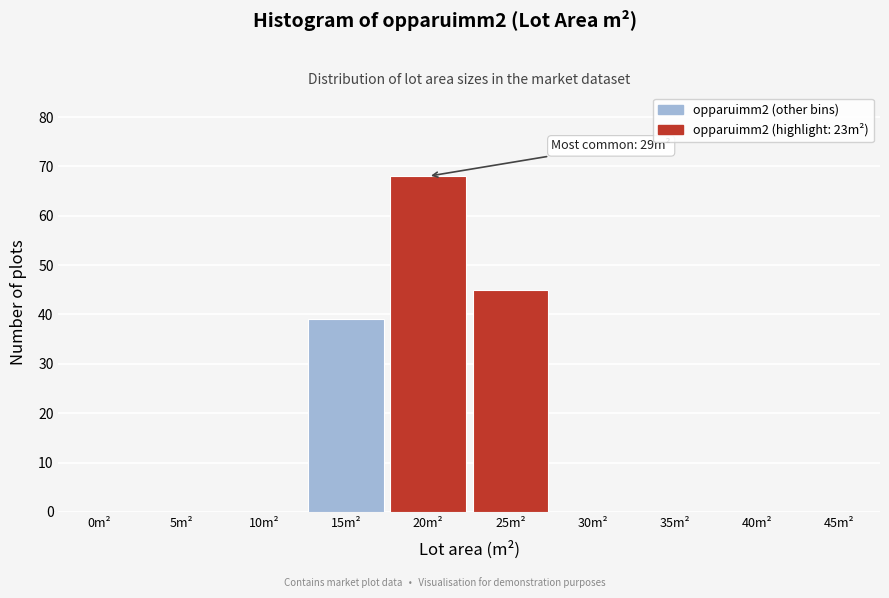

Reading left to right, transcribe all the data shown in this chart.

0m²=0	5m²=0	10m²=0	15m²=39	20m²=68	25m²=45	30m²=0	35m²=0	40m²=0	45m²=0